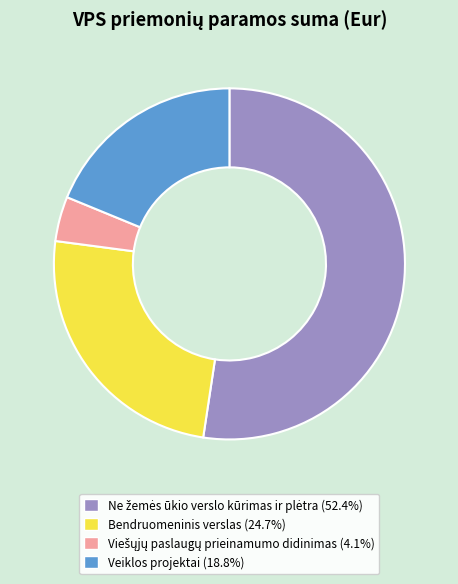

Does any single category account for the majority?

Yes